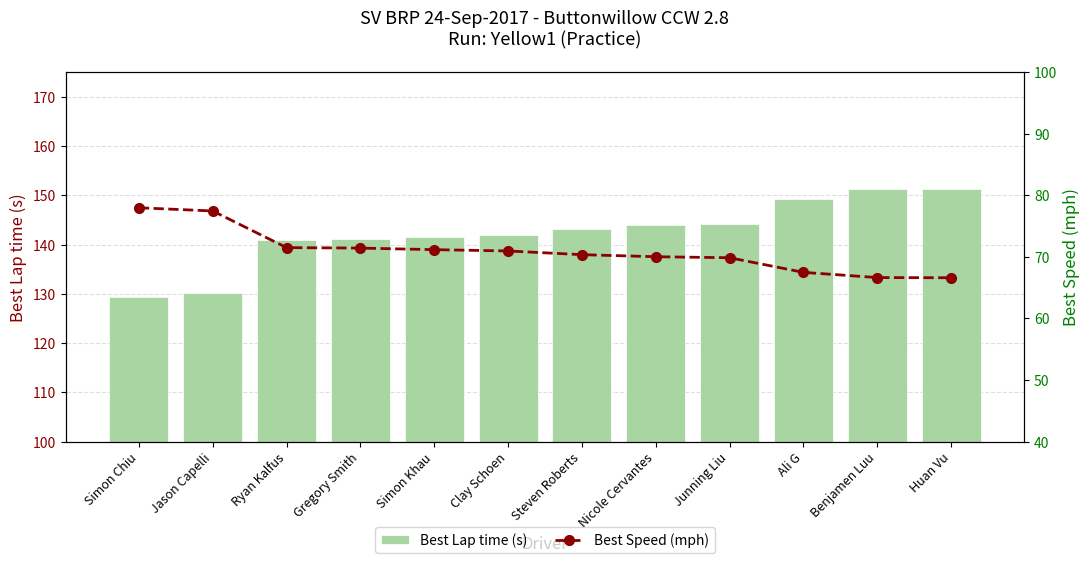

Is it true that Best Lap time (s) equals 57.6 at Benjamen Luu?

False